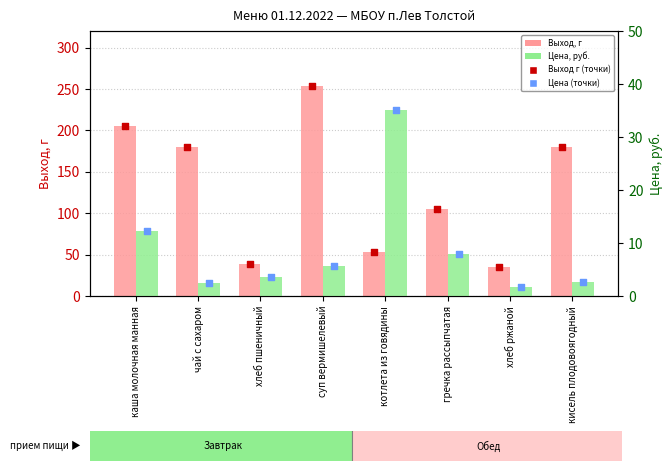

What are all the series names shown in the legend?

Выход, г, Выход г (точки), Цена, руб., Цена (точки)